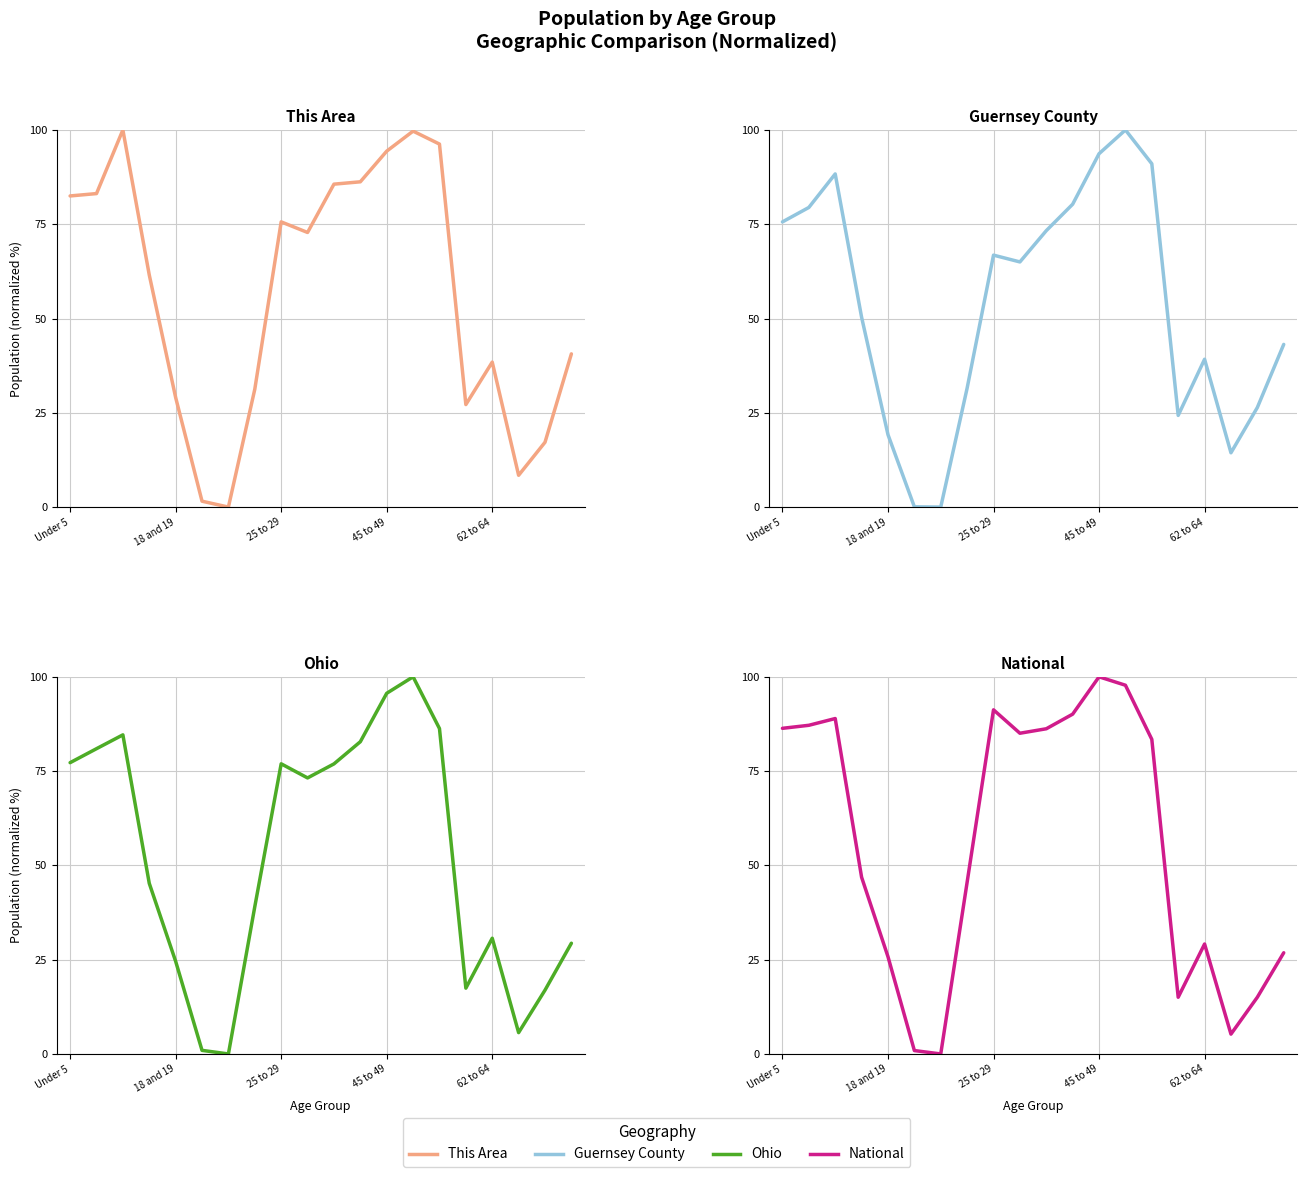

What is the spread (max minus min) of values at 18 and 19?

9.9